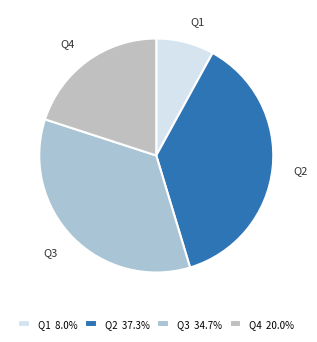

Does Q1 account for over 50% of the chart?

No